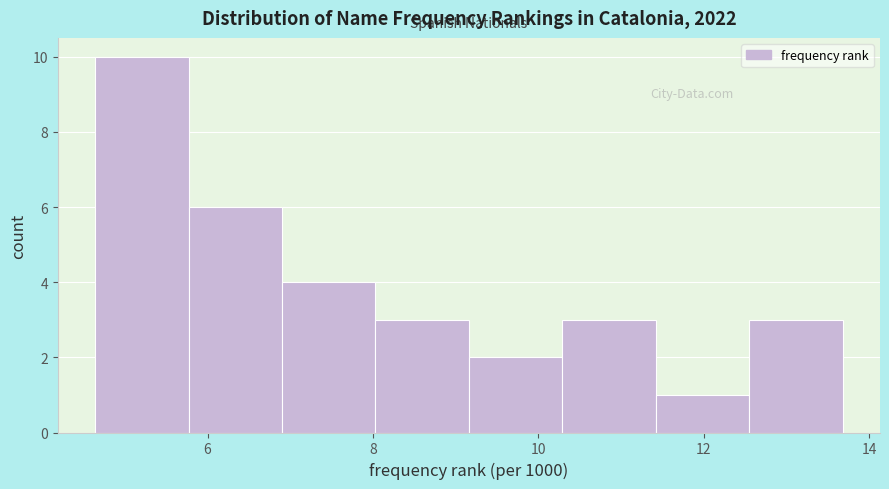

What is the height of the bar covering 12.6 to 13.6 on the x-axis? Neither the bar edges nor the heights are printed on the chart, so give them approximately, as read against the axes.

3